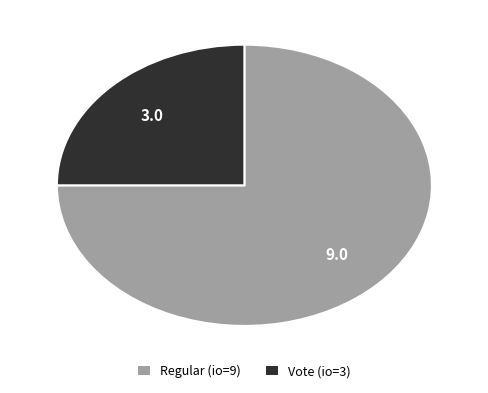

Do Vote (io=3) and Regular (io=9) together represent more than half of the pie?

Yes